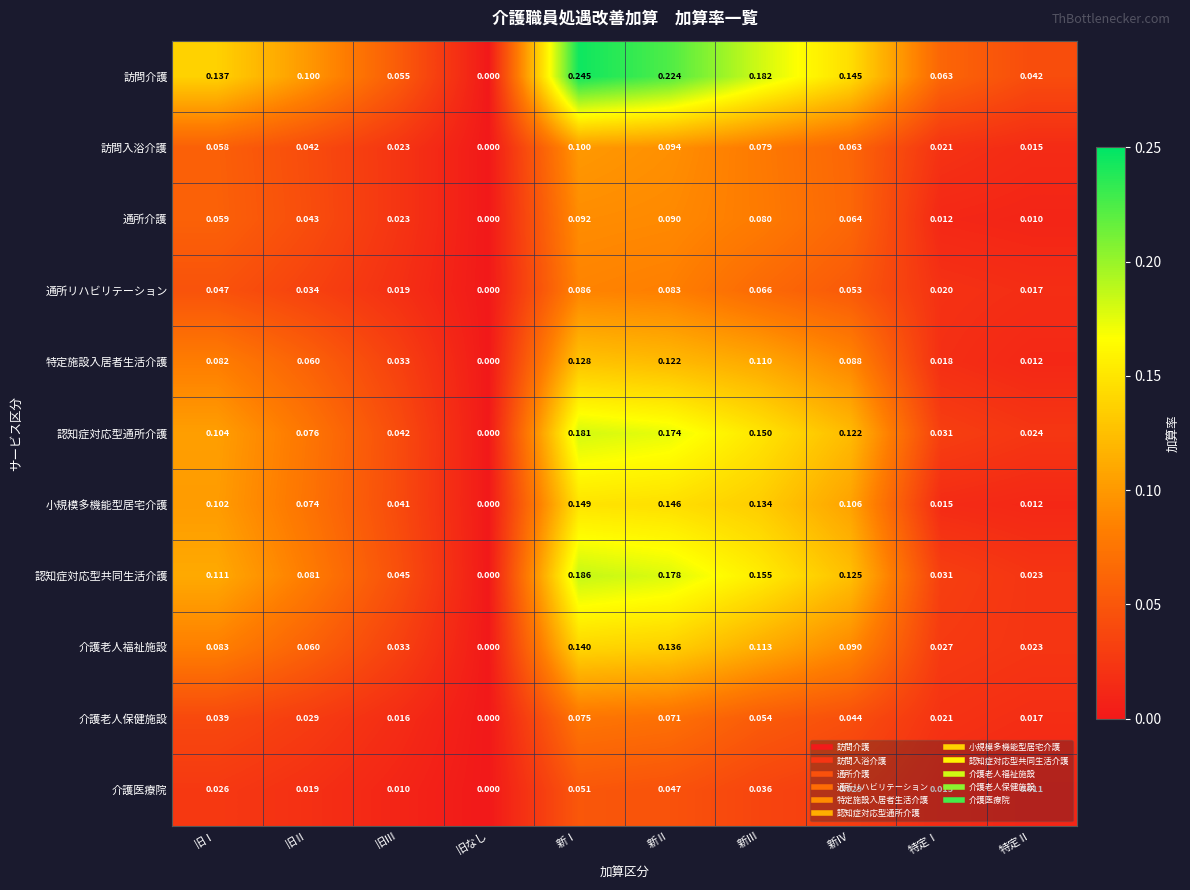

How many data points does each series have?

10